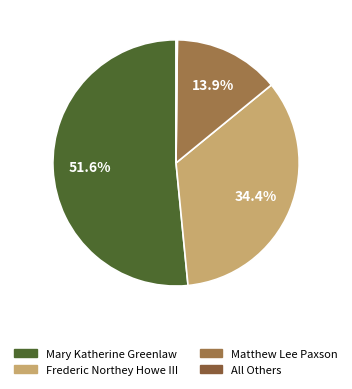

To the nearest percent, what percentage of the pie is Frederic Northey Howe III?

34%